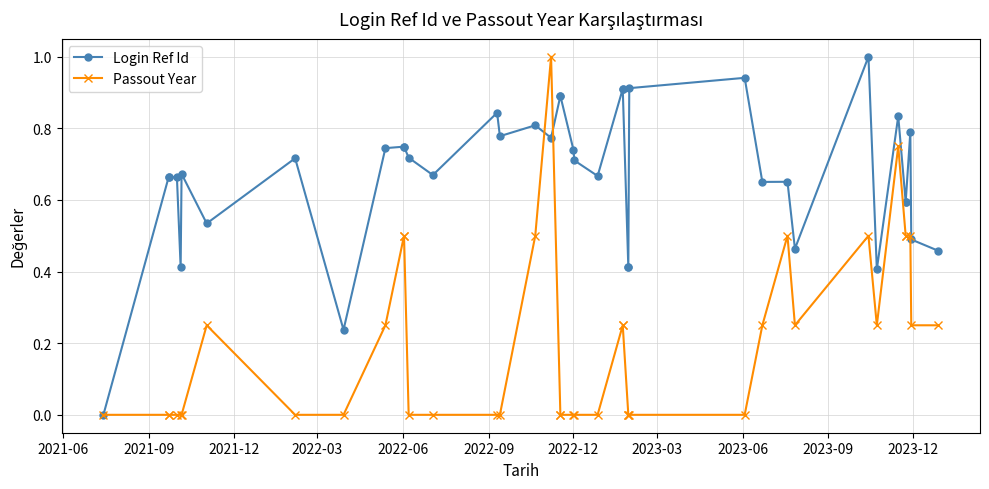

How many times do Login Ref Id and Passout Year cross each other?

2